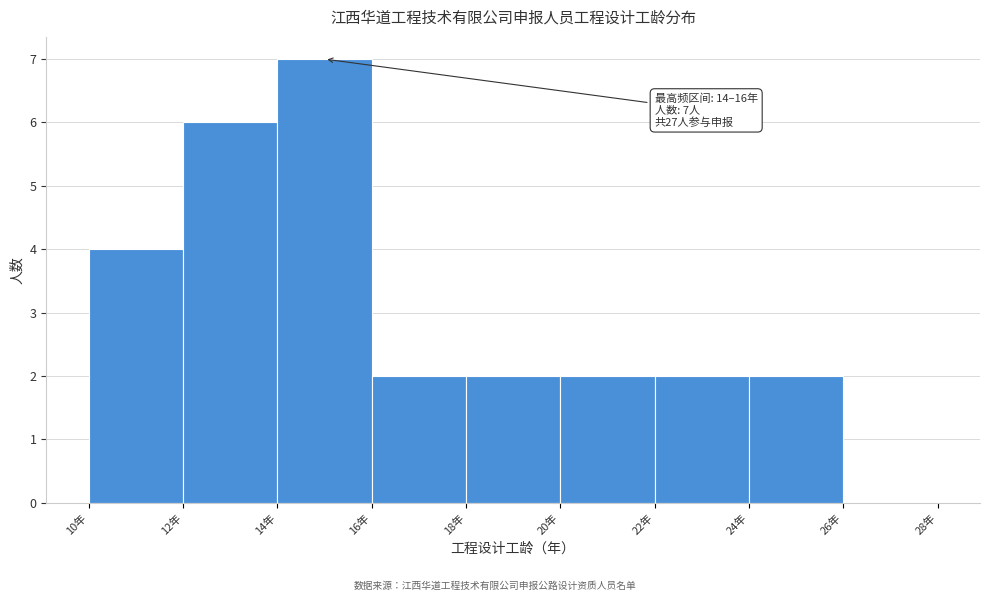

Which range on the x-axis has the tallest bar?

14 to 16